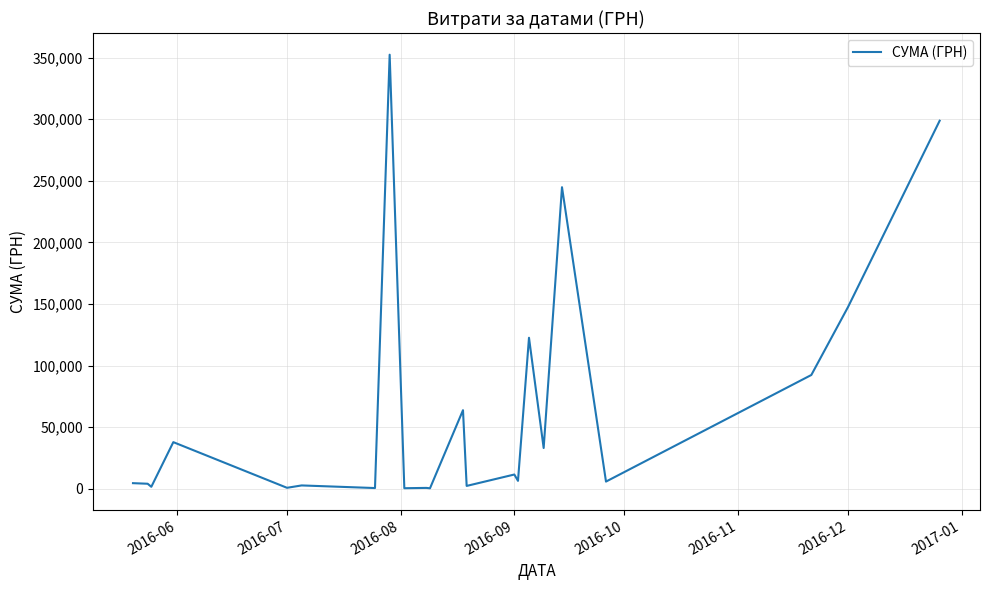

What is the smallest value displayed?

288.8